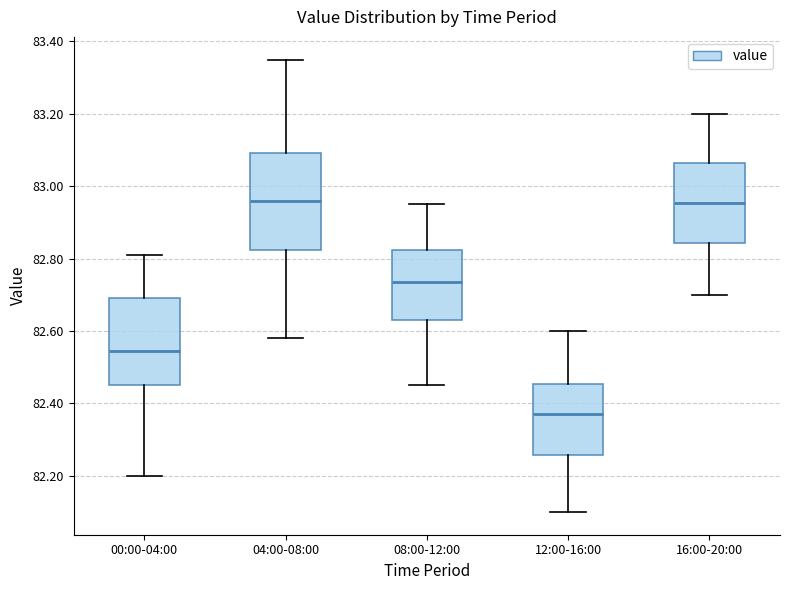

Reading left to right, read every box against the y-axis: the position of its median line, the range the box covers, and the ends of its whiskers. The values are not printed on the chart, so give them approximately, as read against the axis.

00:00-04:00: median 82.54, box 82.46 to 82.70, whiskers 82.20 to 82.82
04:00-08:00: median 82.96, box 82.82 to 83.10, whiskers 82.58 to 83.36
08:00-12:00: median 82.74, box 82.64 to 82.82, whiskers 82.46 to 82.96
12:00-16:00: median 82.38, box 82.26 to 82.46, whiskers 82.10 to 82.60
16:00-20:00: median 82.96, box 82.84 to 83.06, whiskers 82.70 to 83.20